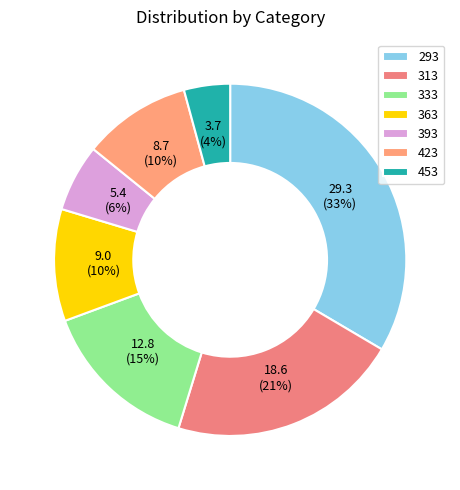

How many segments does this pie chart have?

7